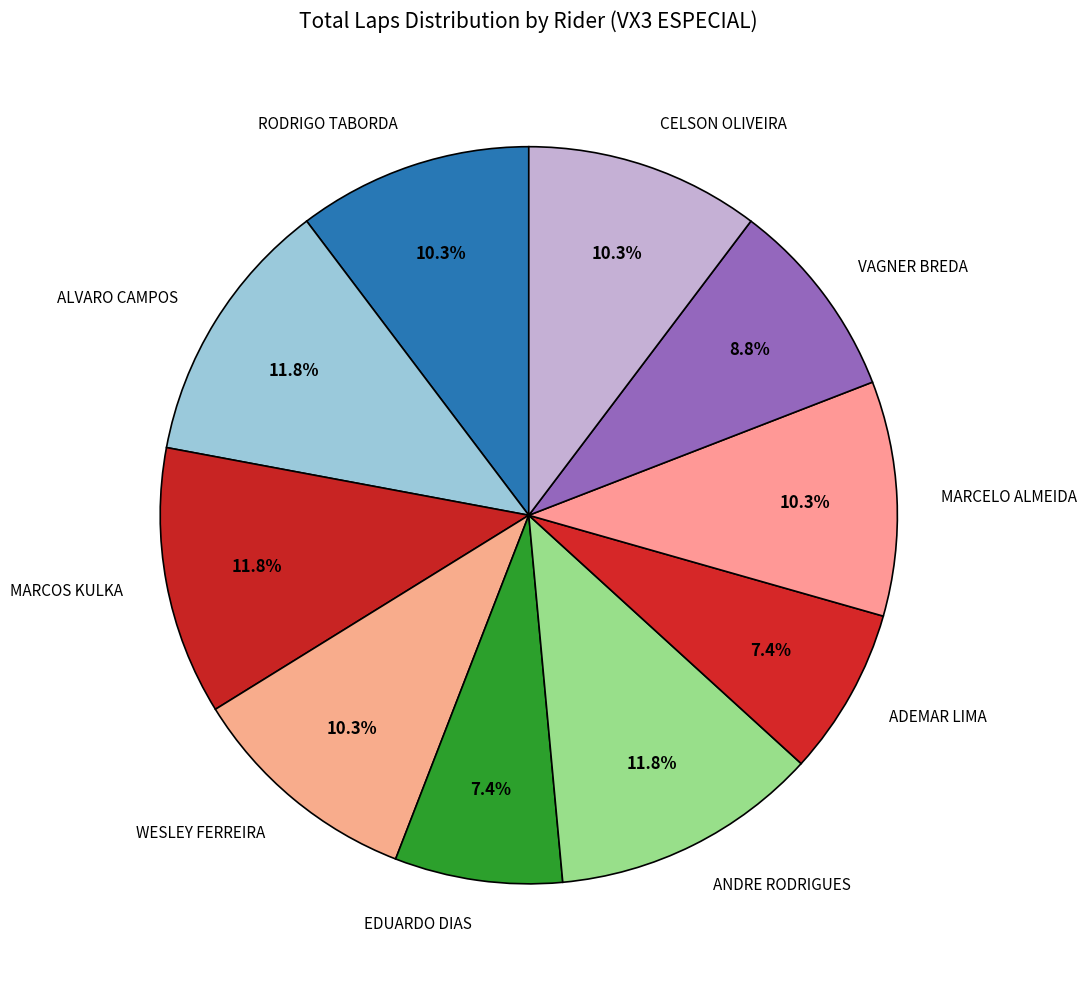

Between ALVARO CAMPOS and VAGNER BREDA, which is larger?

ALVARO CAMPOS